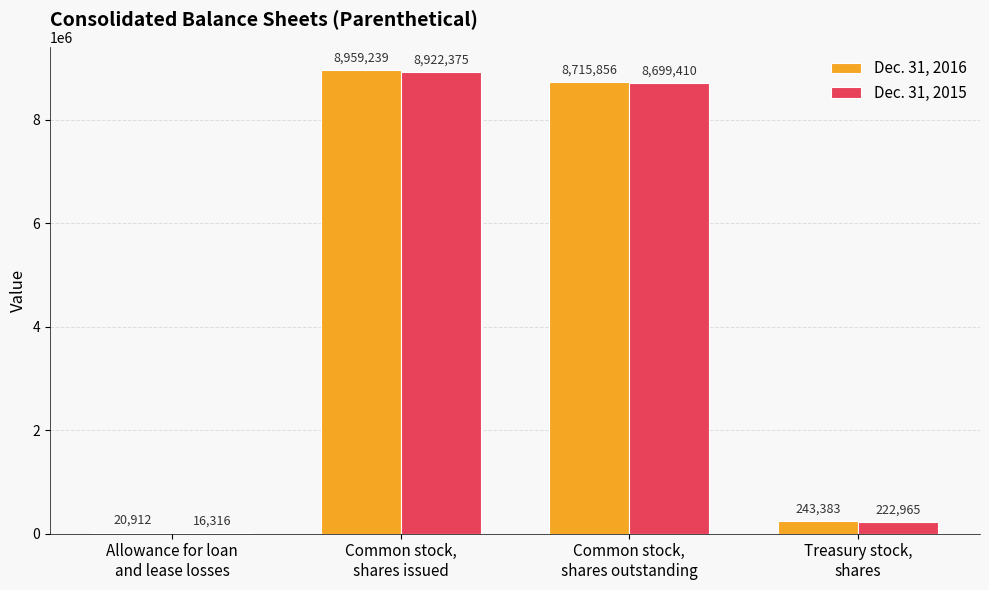

Where is Dec. 31, 2016 nearest to the value 4490075?

Common stock,
shares outstanding